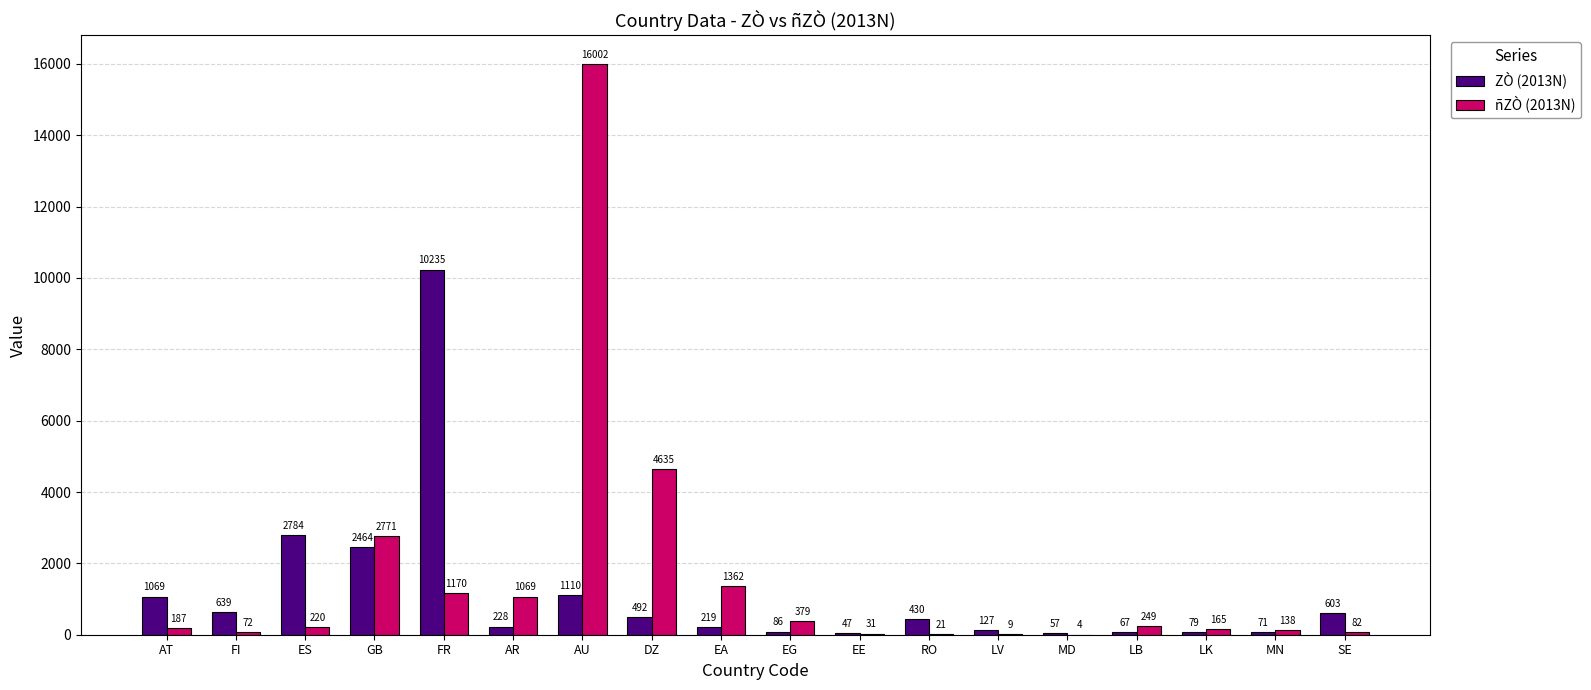

Which series has the widest spread of values?

ñZÒ (2013N)